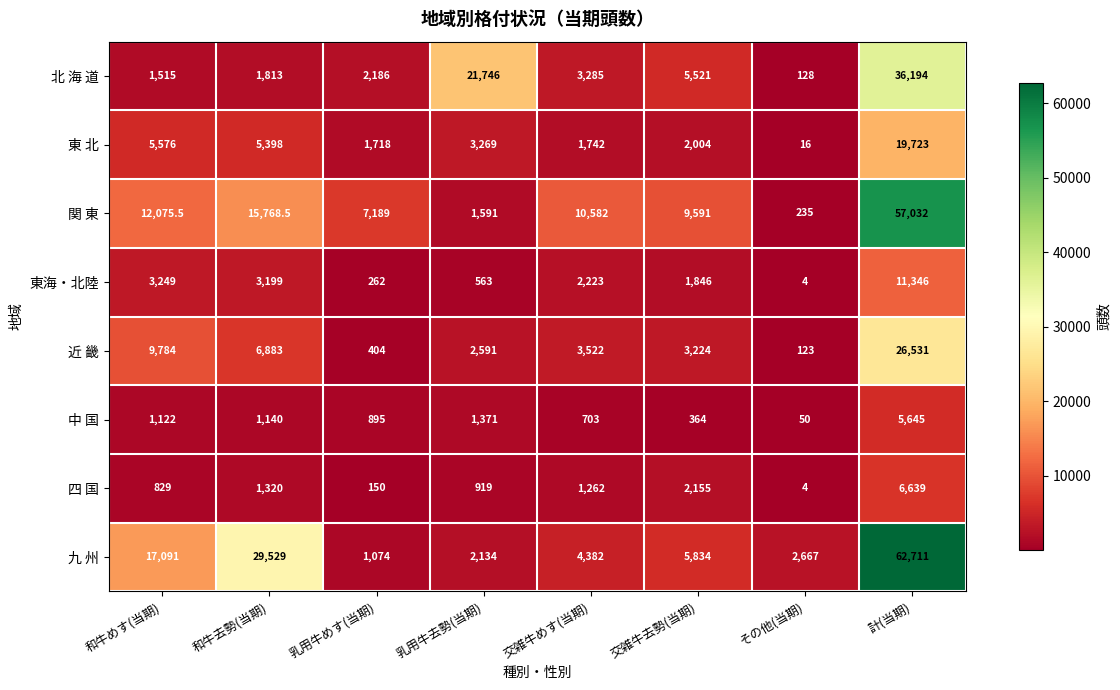

What is the difference between the highest and lowest values at その他(当期)?

2663.0